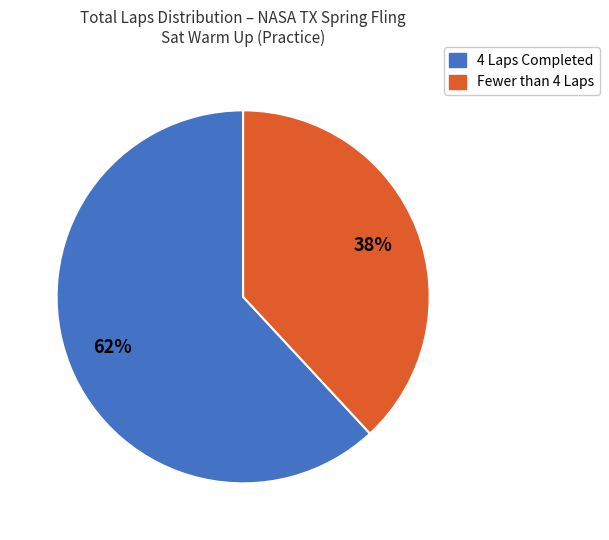

Does any single category account for the majority?

Yes